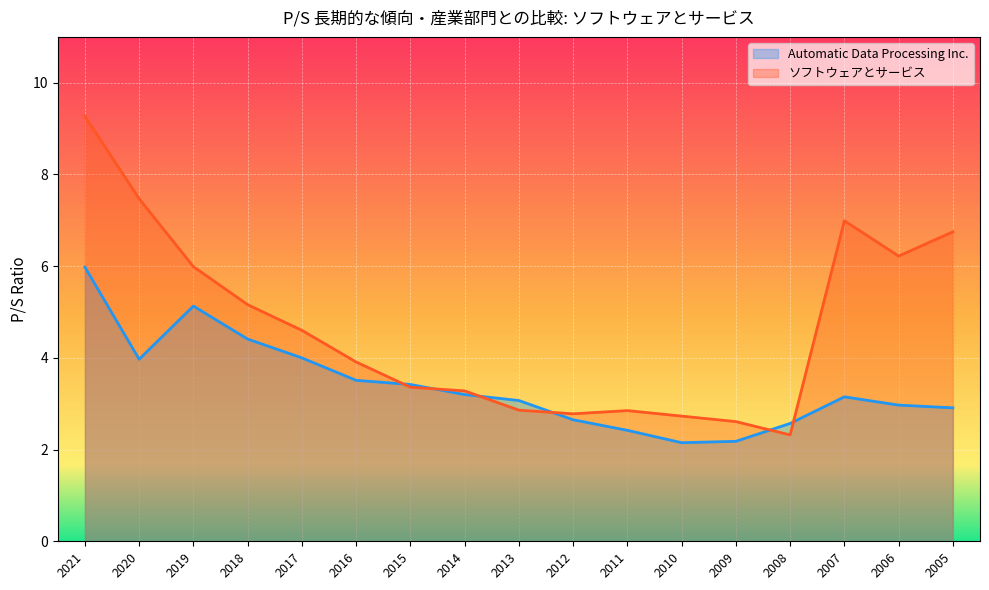

At which category does Automatic Data Processing Inc. reach its first local valley?

2020